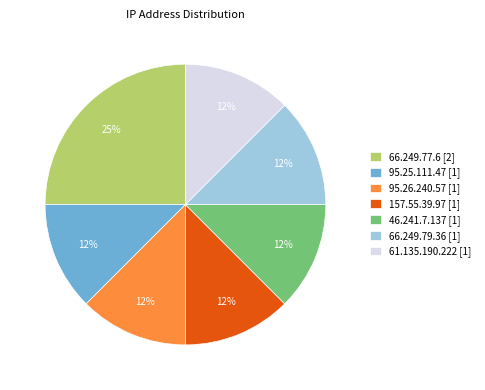

Is there any slice that represents more than half of the pie?

No